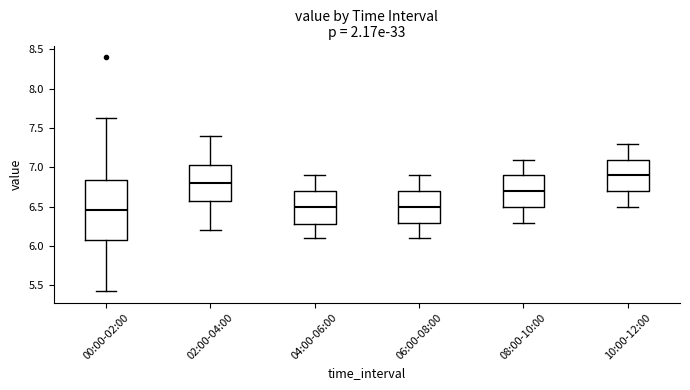

Where is the upper edge of the box for 08:00-10:00 on the y-axis? The values are not printed on the chart, so give them approximately, as read against the axis.

6.90